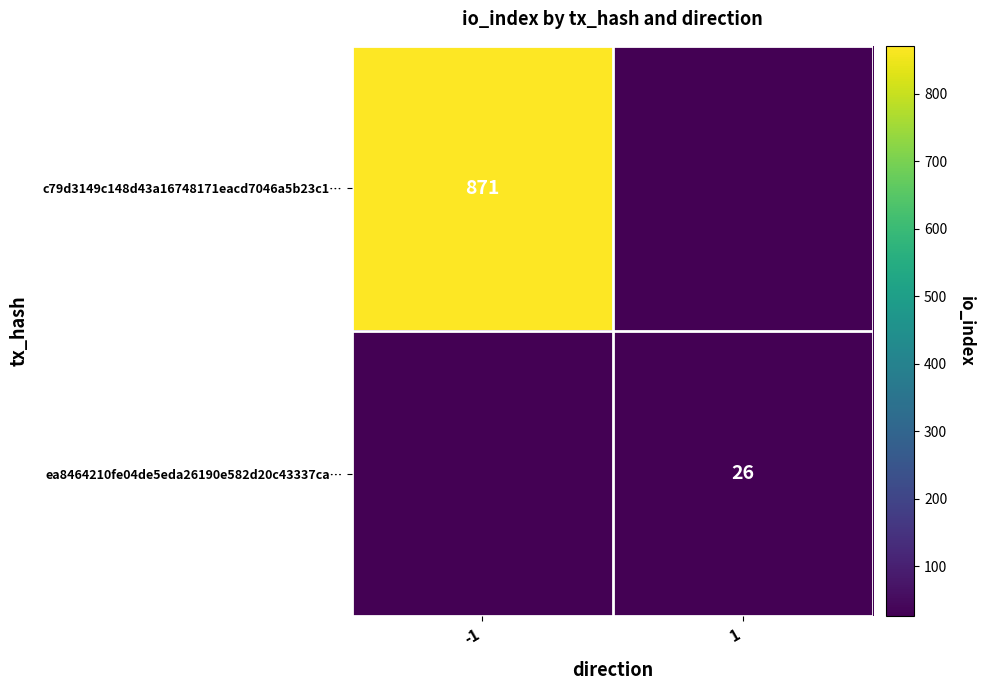

What is the greatest value displayed?

871